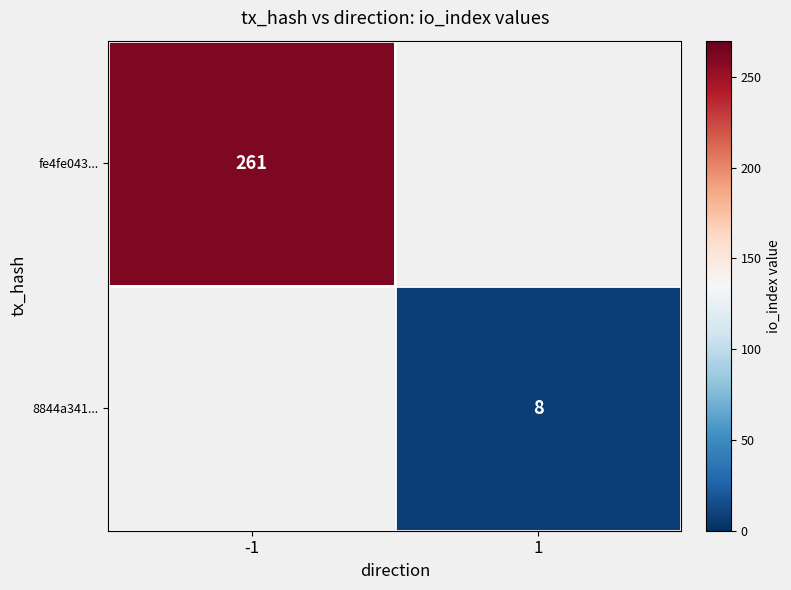

Is it true that fe4fe043... equals 355 at -1?

False